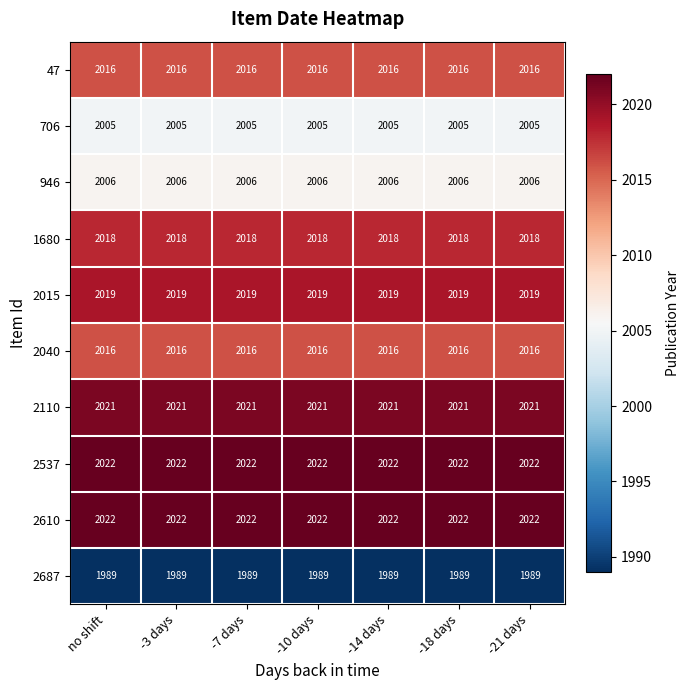

What is the spread (max minus min) of values at -10 days?

33